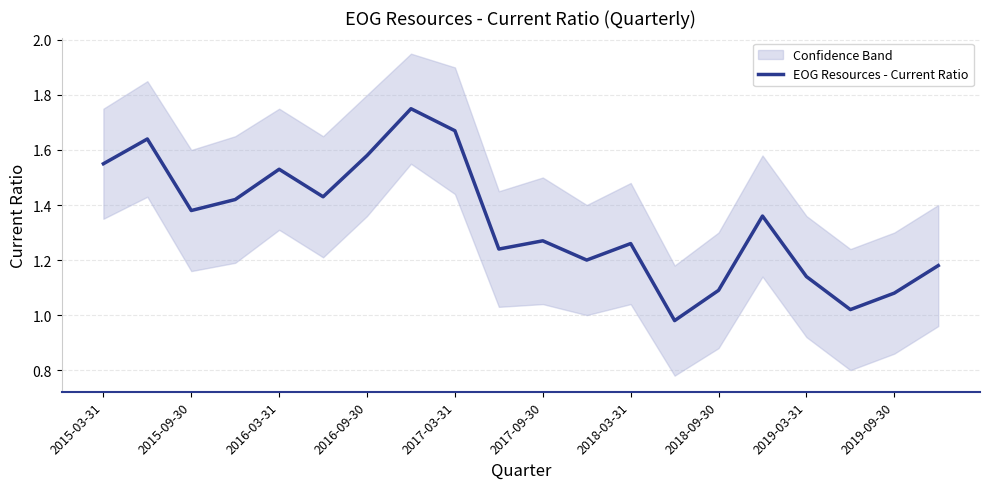

The value of EOG Resources - Current Ratio at 2016-03-31 is 2.6. True or false?

False